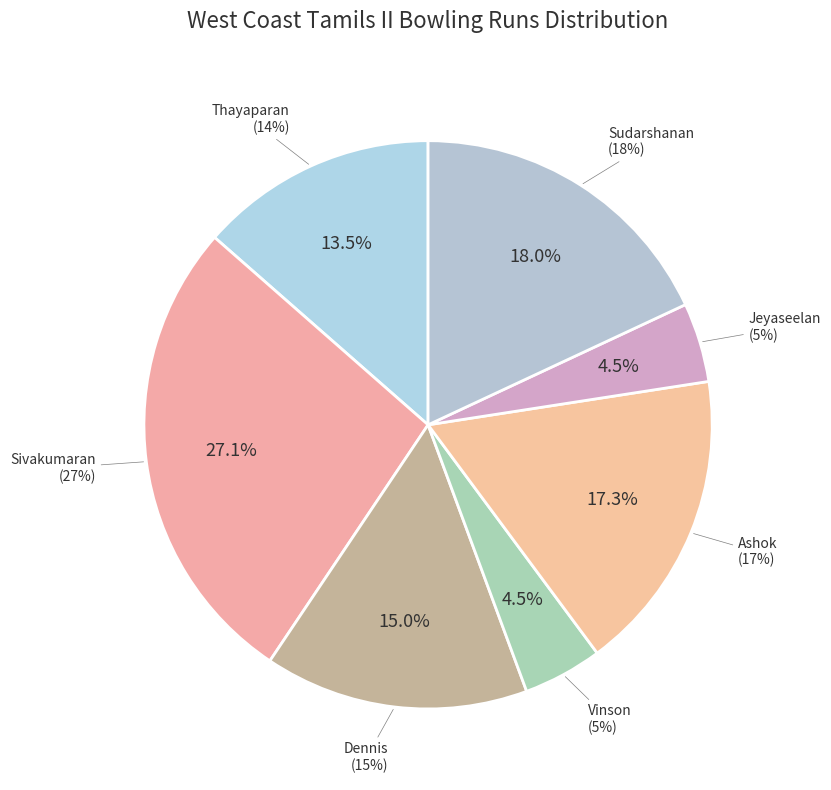

To the nearest percent, what is the average slice percentage?

14%